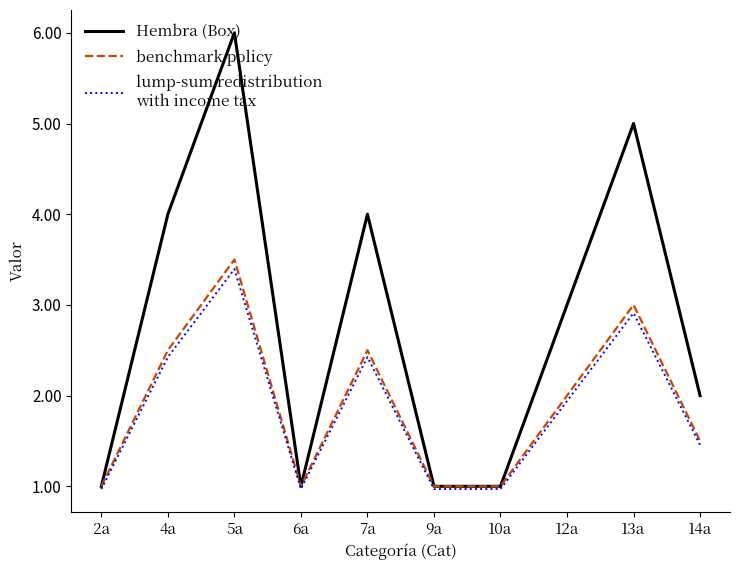

What position from the left is 7a?

5